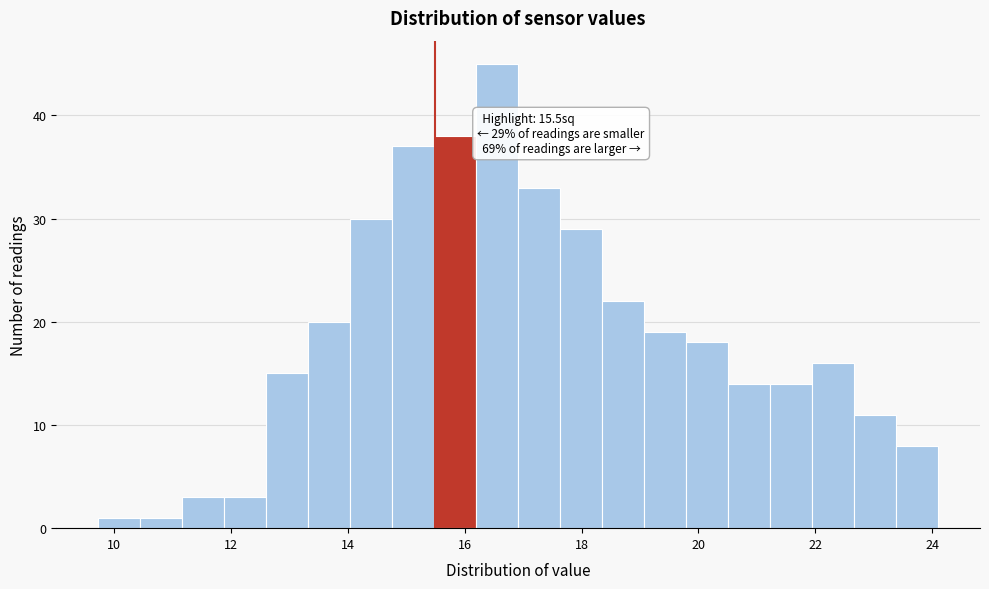

Around what value on the x-axis is the tallest bar? Give the approximate position of its centre, as read against the axis.

16.6